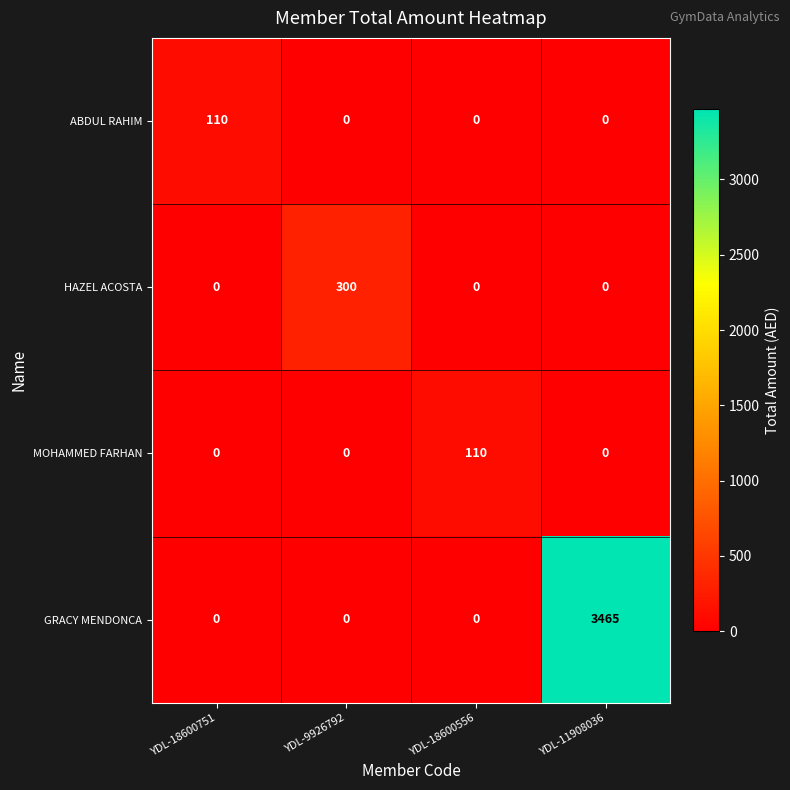

Count the number of categories in the chart.

4